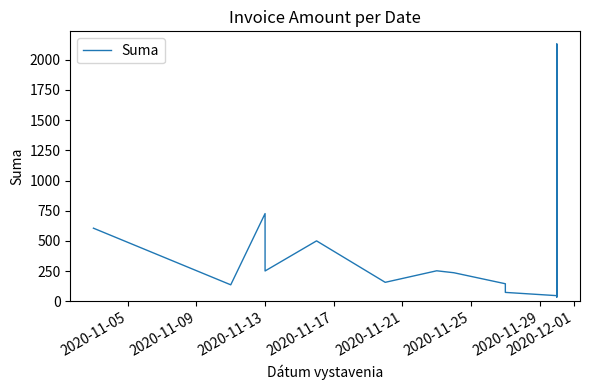

What is the value of the 12th point from the left?

624.1